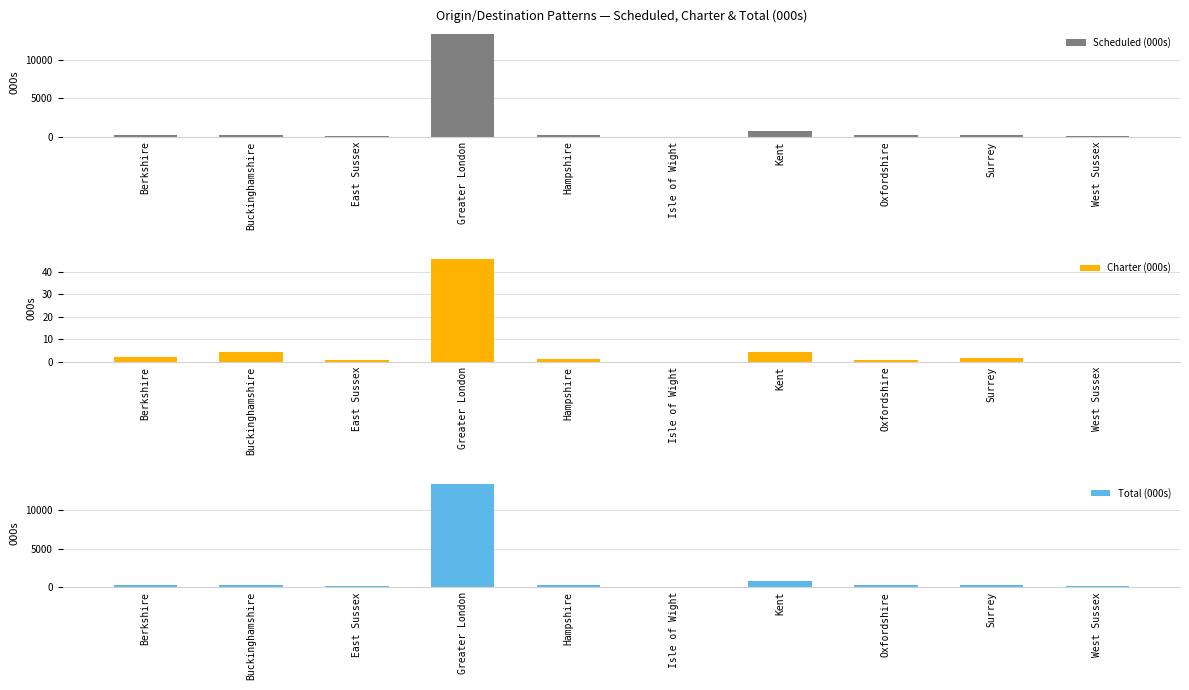

What is the label of the 9th bar from the left?

Surrey